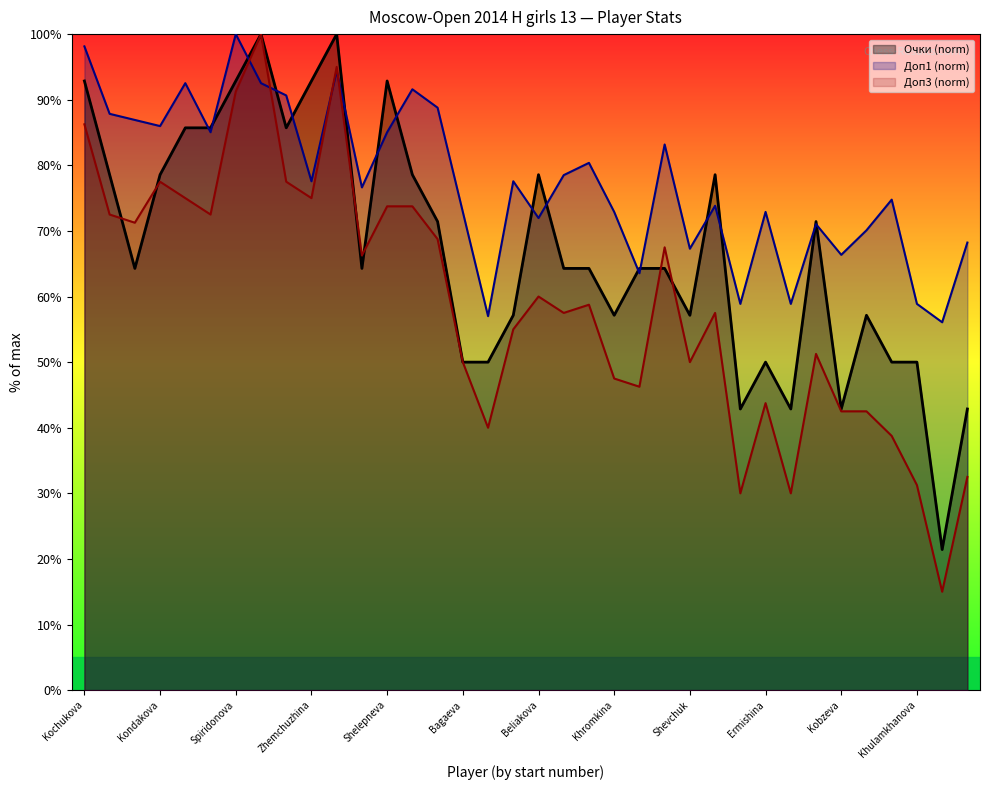

What is the spread (max minus min) of values at Muhamadzhonova?

18.0